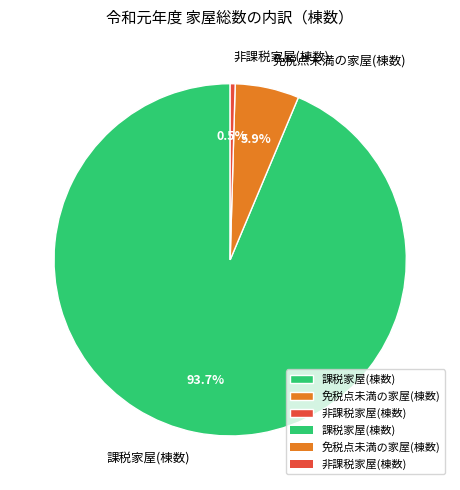

Is there any slice that represents more than half of the pie?

Yes